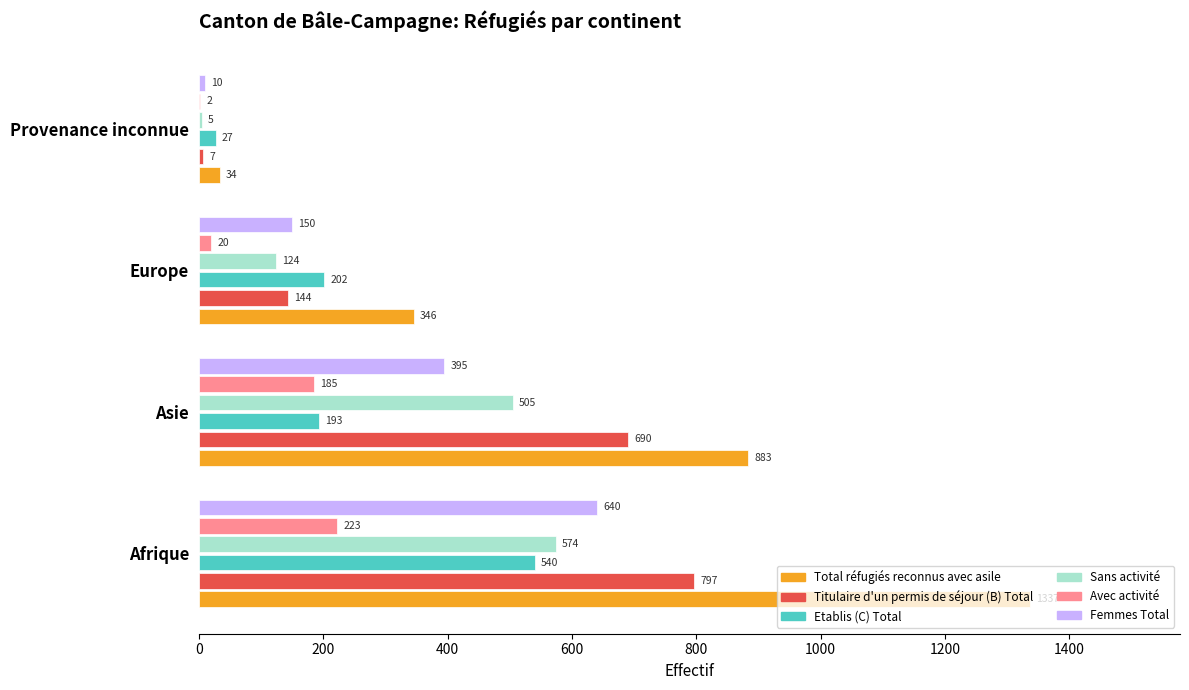

At which category is the sum across all series the highest?

Afrique